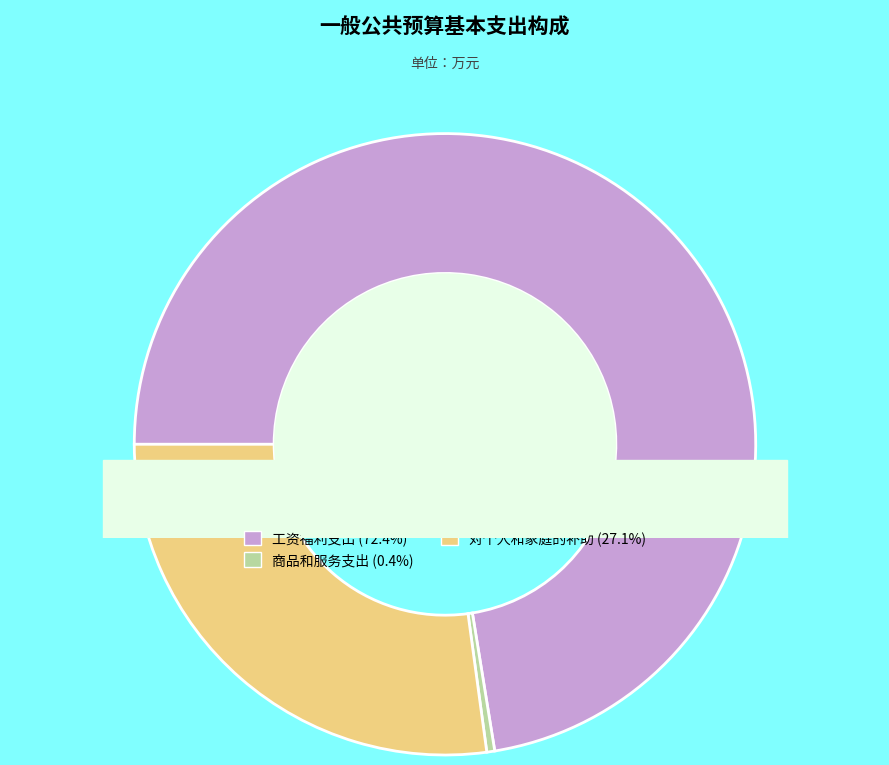

The 工资福利支出 slice represents 72% of the pie. True or false?

True